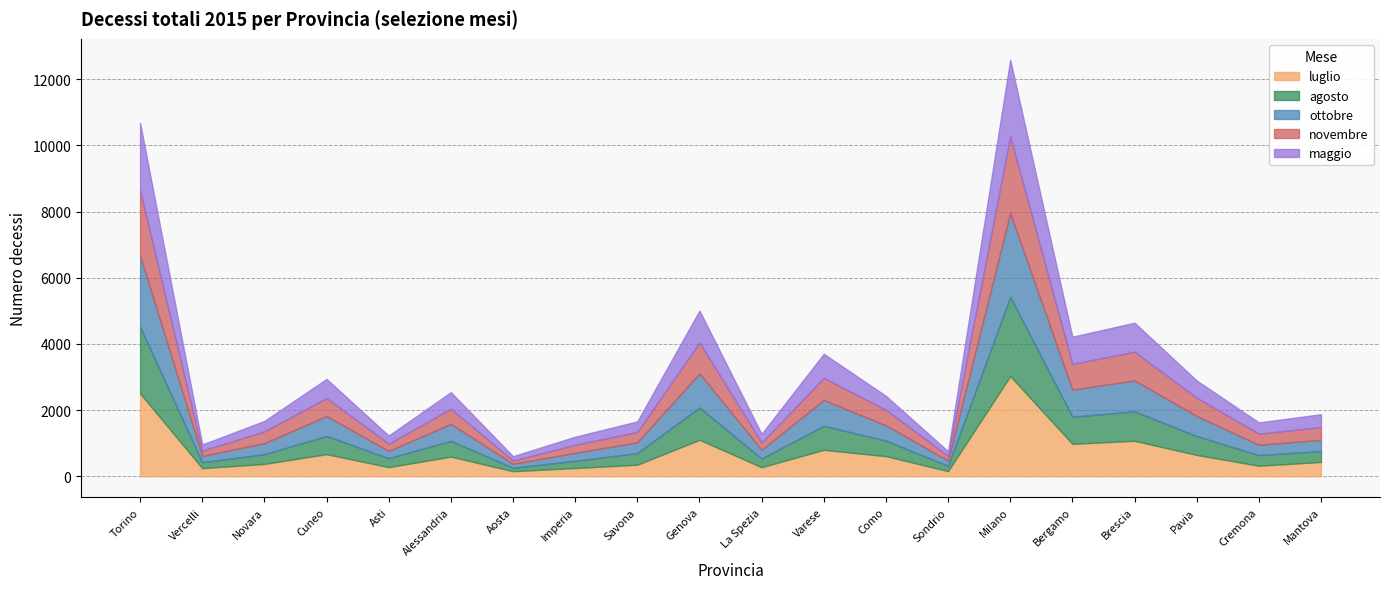

In novembre, how many points are lower than both neighbors (excluding endpoints)?

7